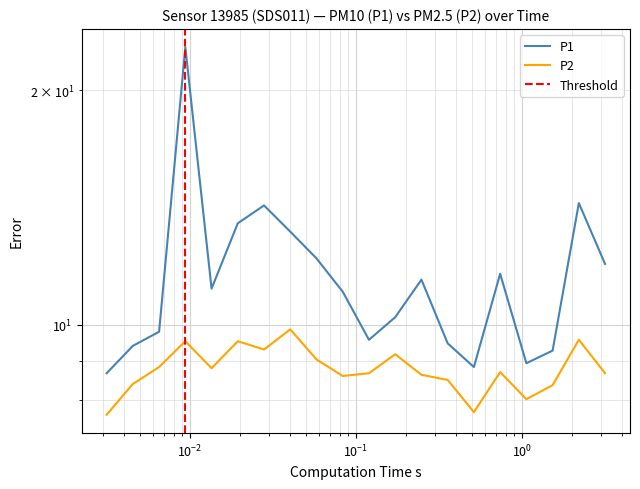

What is the average value of the P2 series?

8.8